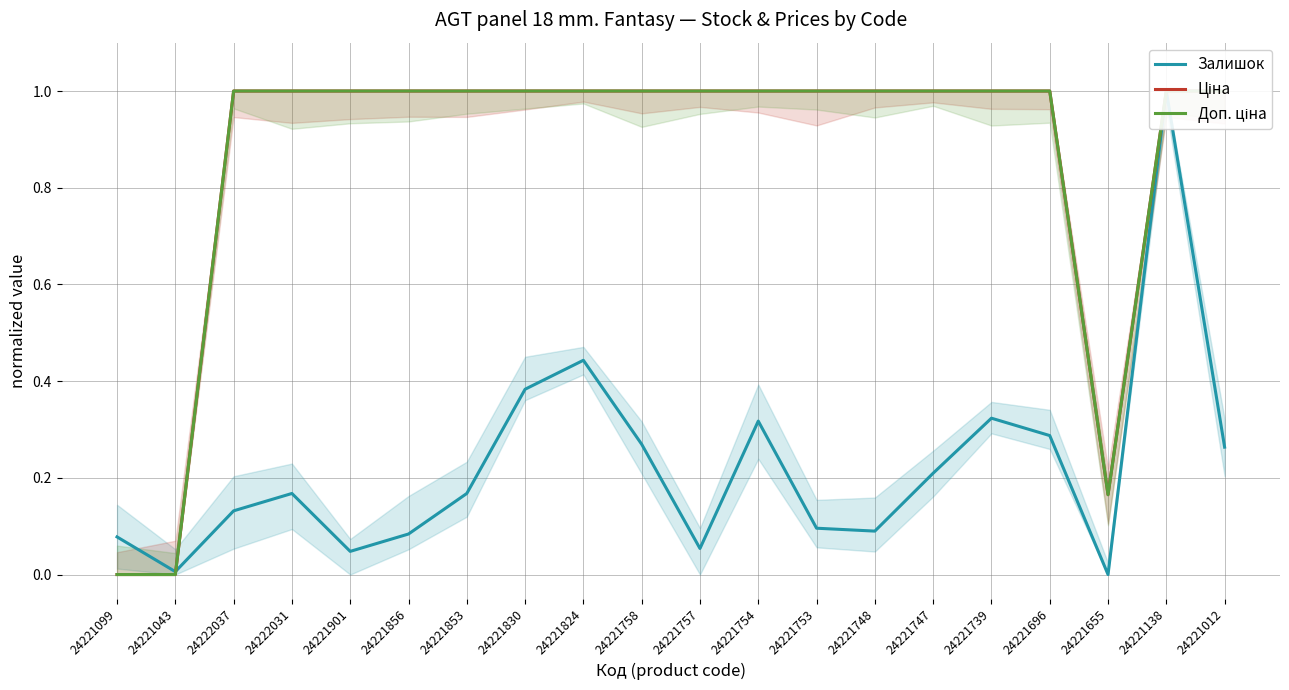

Between 24221138 and 24221824, which is larger?

24221138